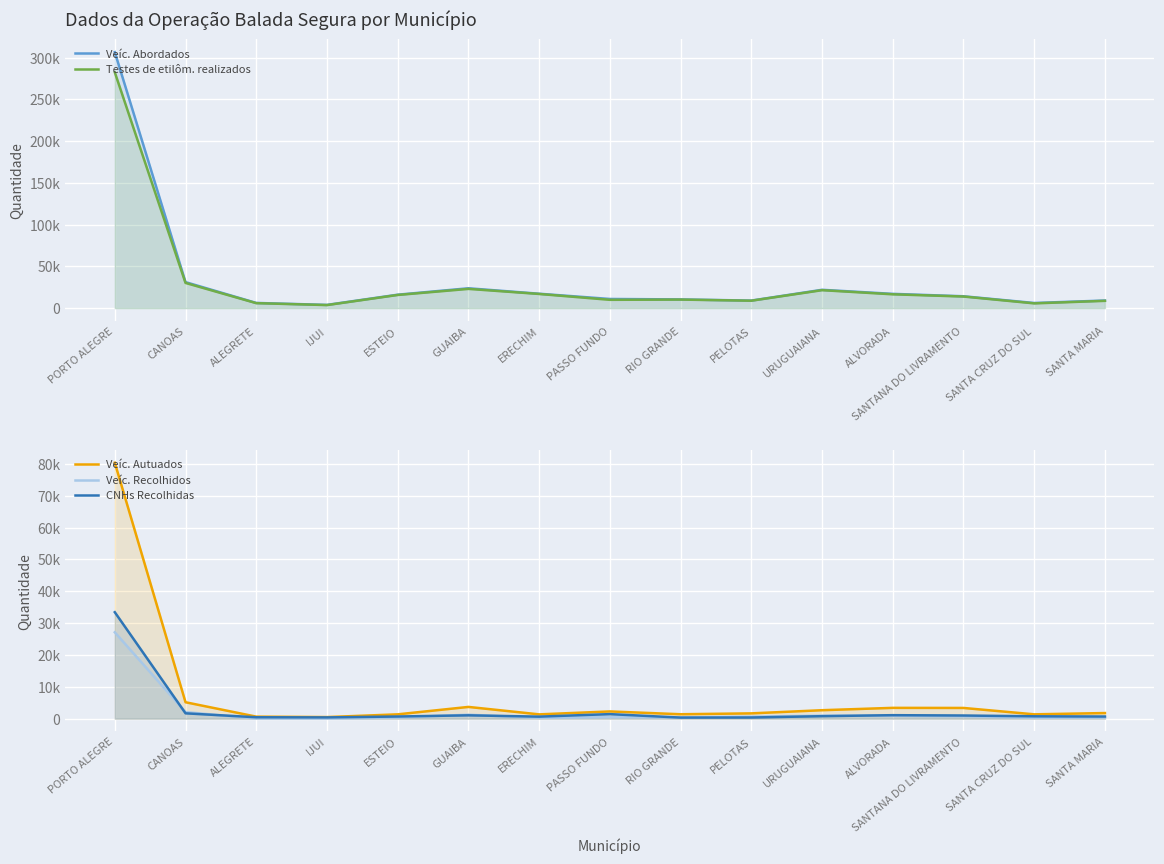

What is the difference between the highest and lowest values at CANOAS?

29439